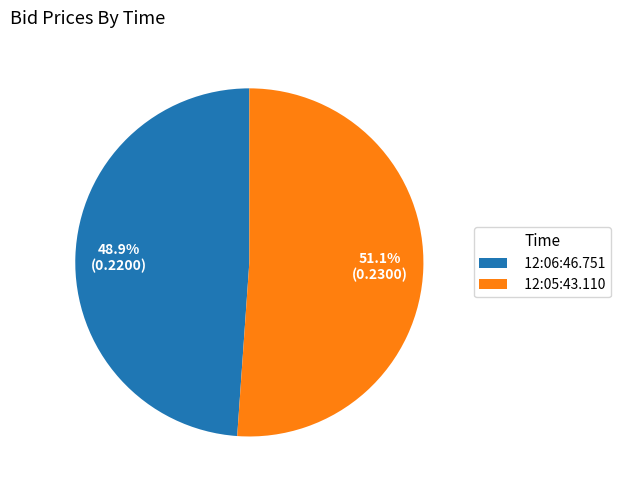

The 12:06:46.751 slice represents 49% of the pie. True or false?

True